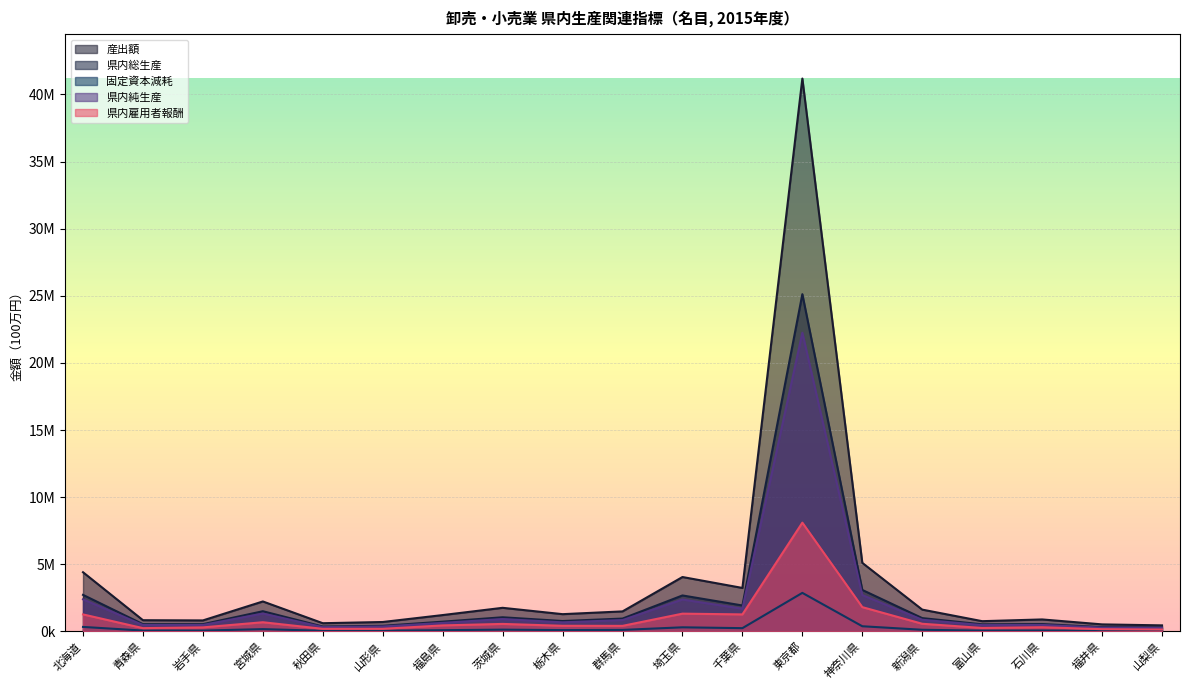

True or false: 県内雇用者報酬 and 県内純生産 intersect in this chart.

False